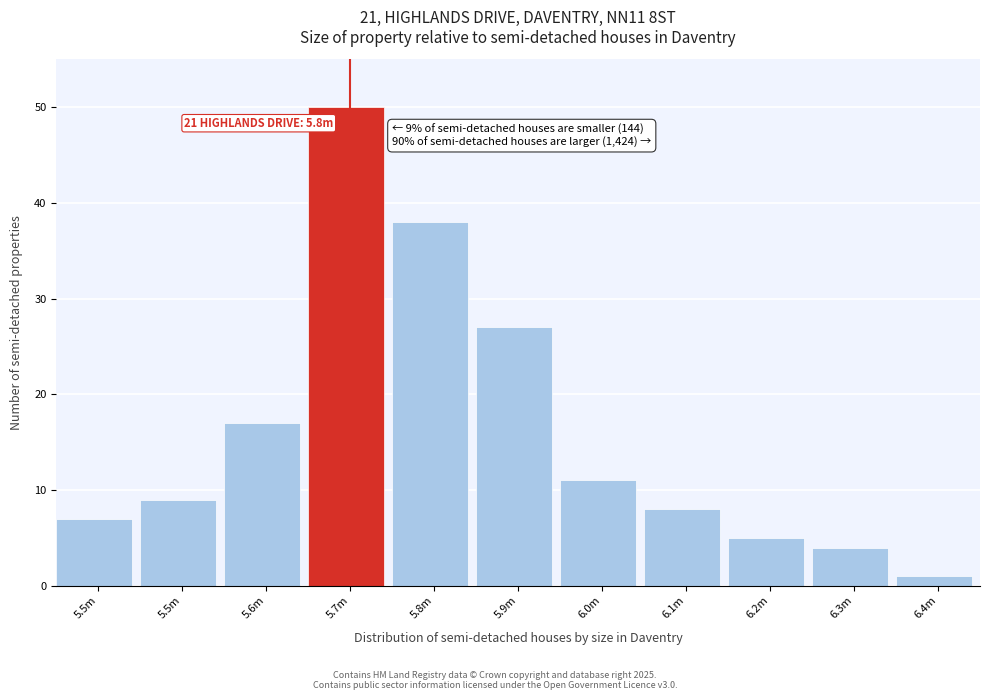

Count the number of categories in the chart.

11